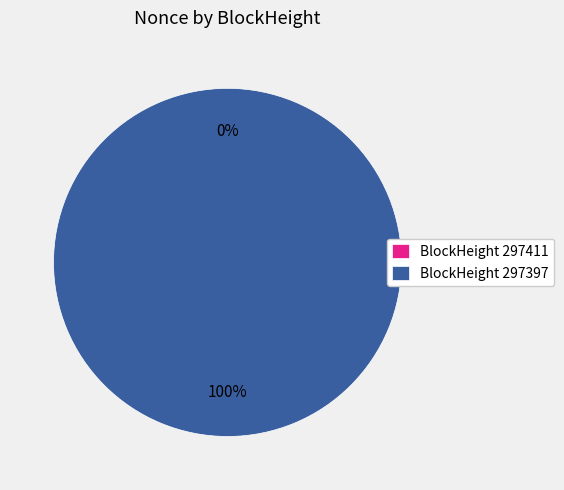

What is the largest slice in the pie chart?

297397